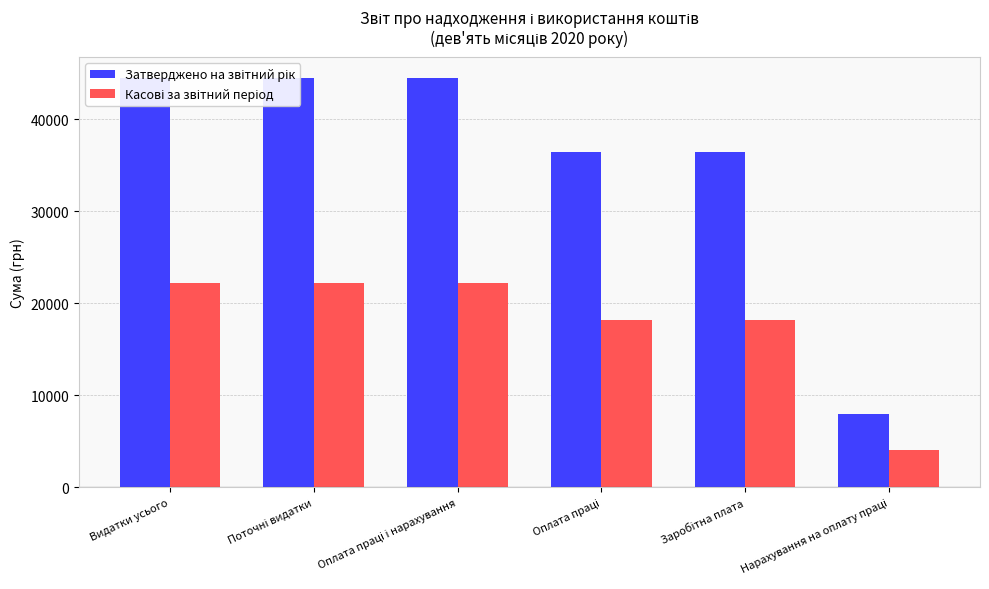

At which category is the sum across all series the highest?

Видатки усього